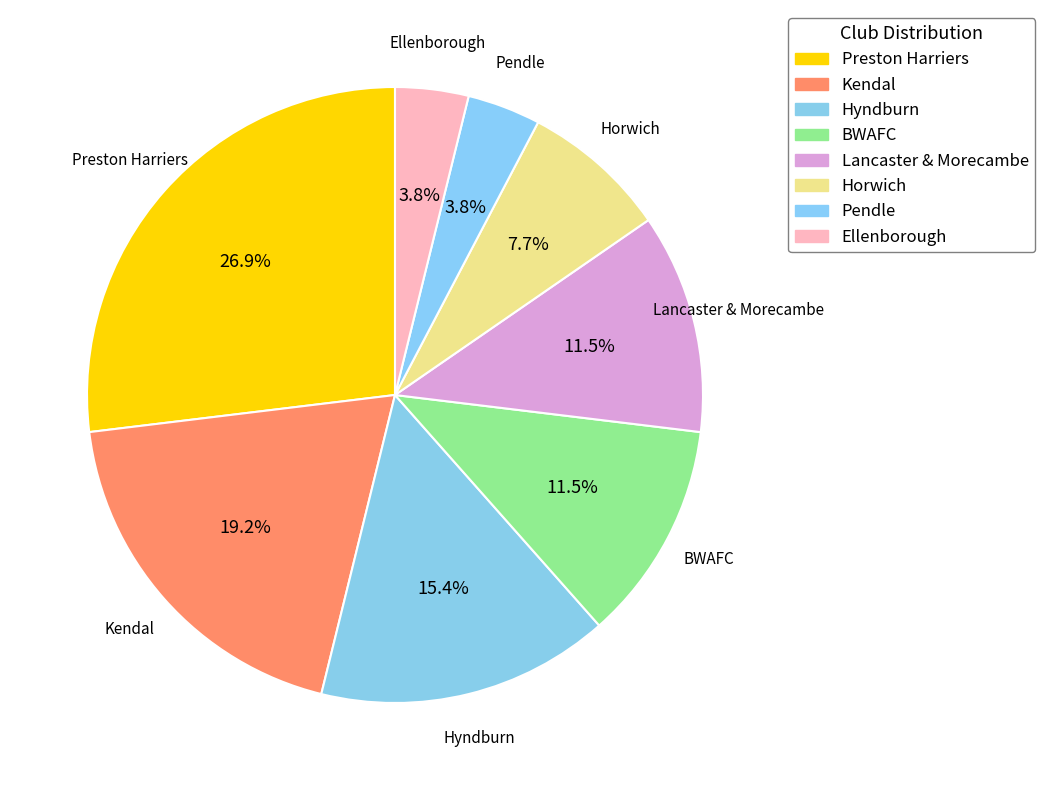

What is the largest slice in the pie chart?

Preston Harriers